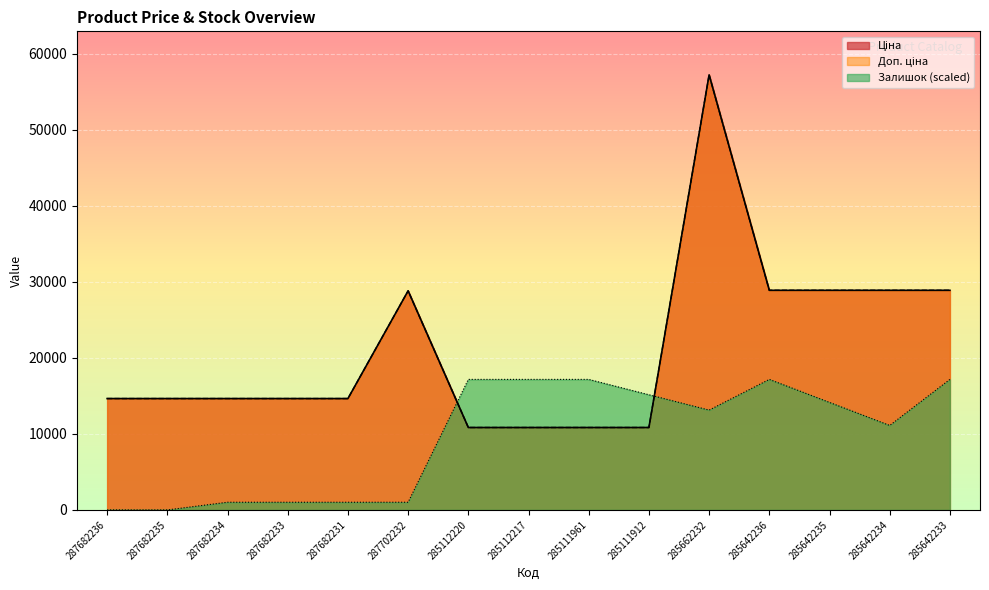

Count the number of data series in this chart.

3